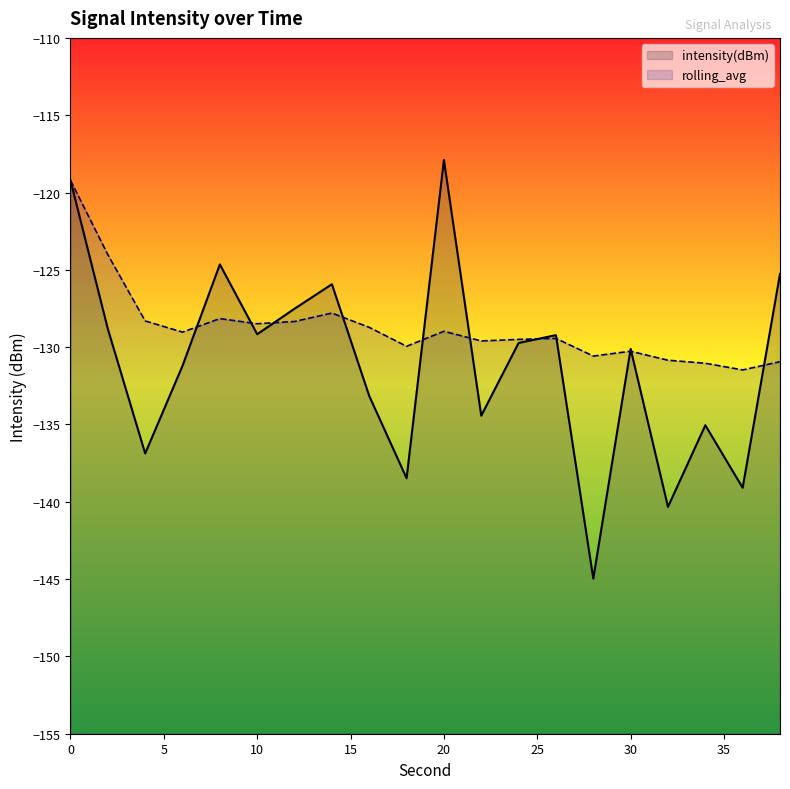

Which series has the widest spread of values?

intensity(dBm)